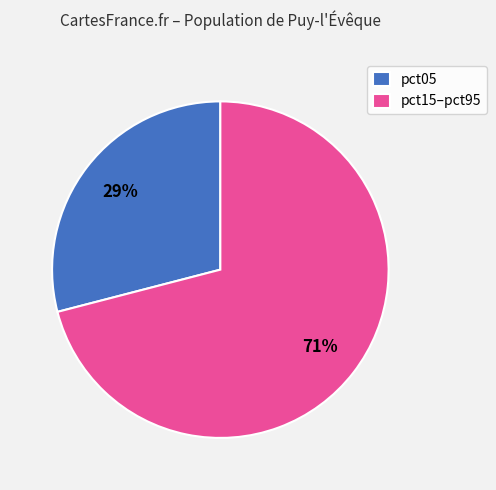

To the nearest percent, what percentage of the pie is pct05?

29%